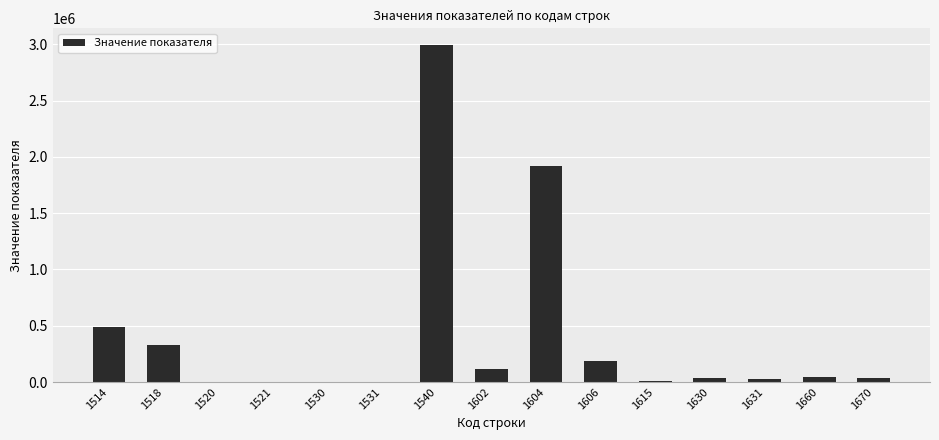

What is the sum of all values?

6186586